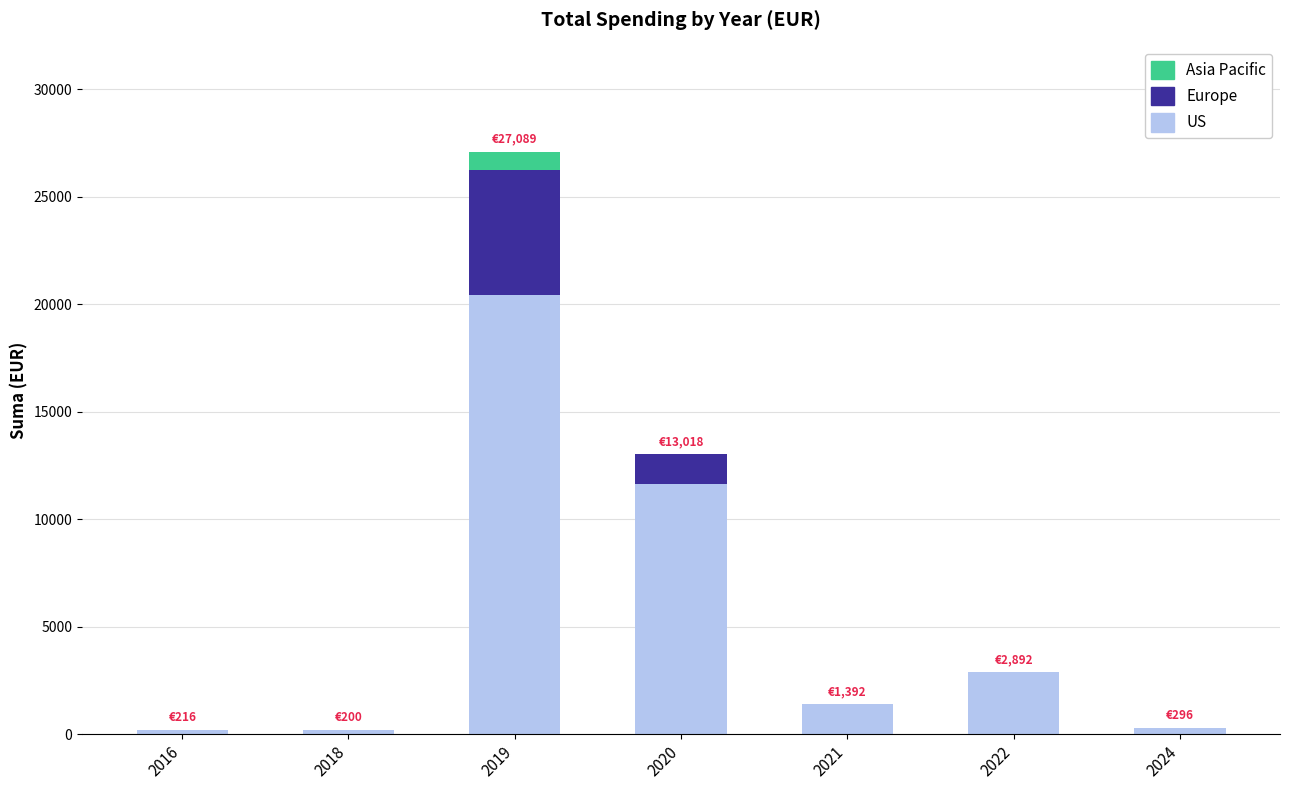

Are the bars grouped side by side (vs. stacked)?

No